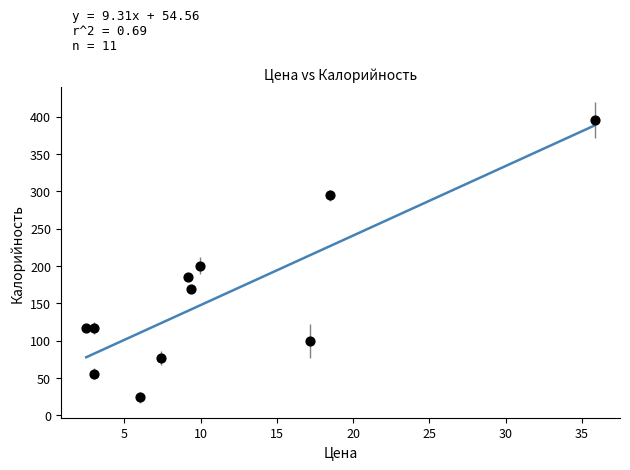

What Y value in the scatter plot is closest to 209?

200.4